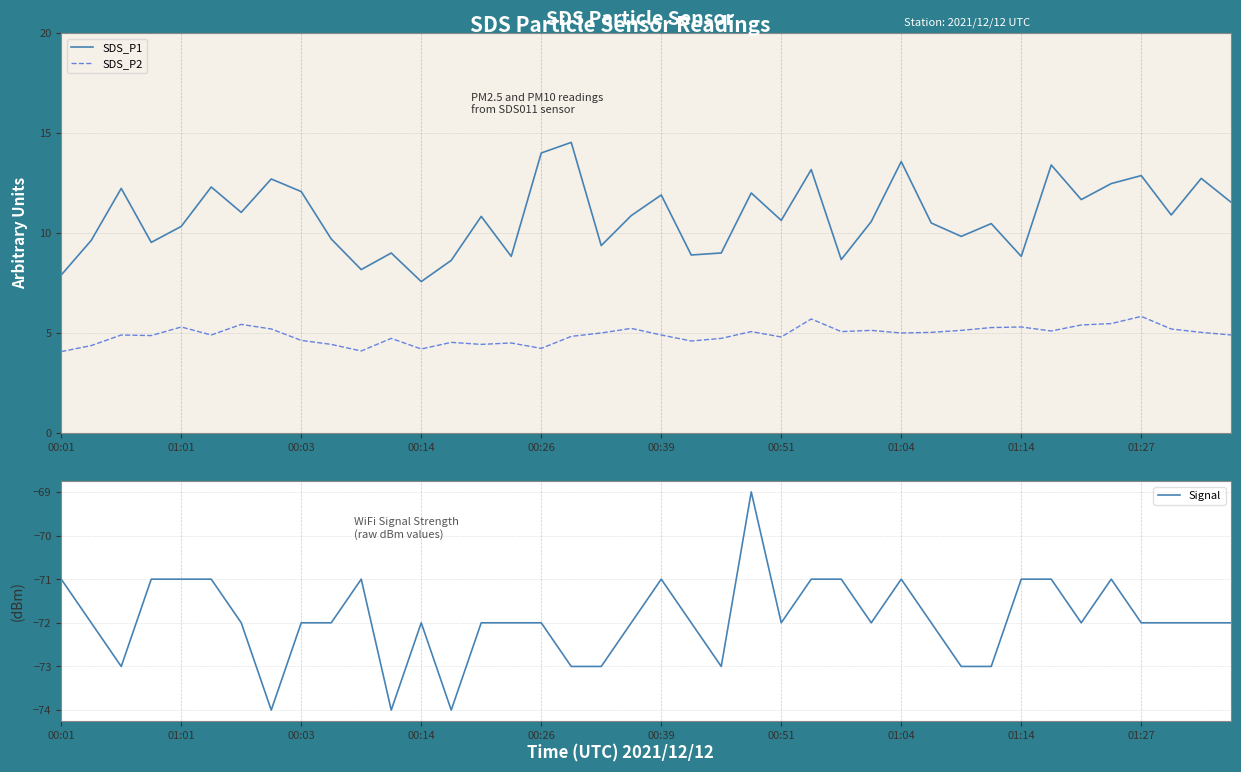

True or false: Signal has a value of -72 at 01:27.

True